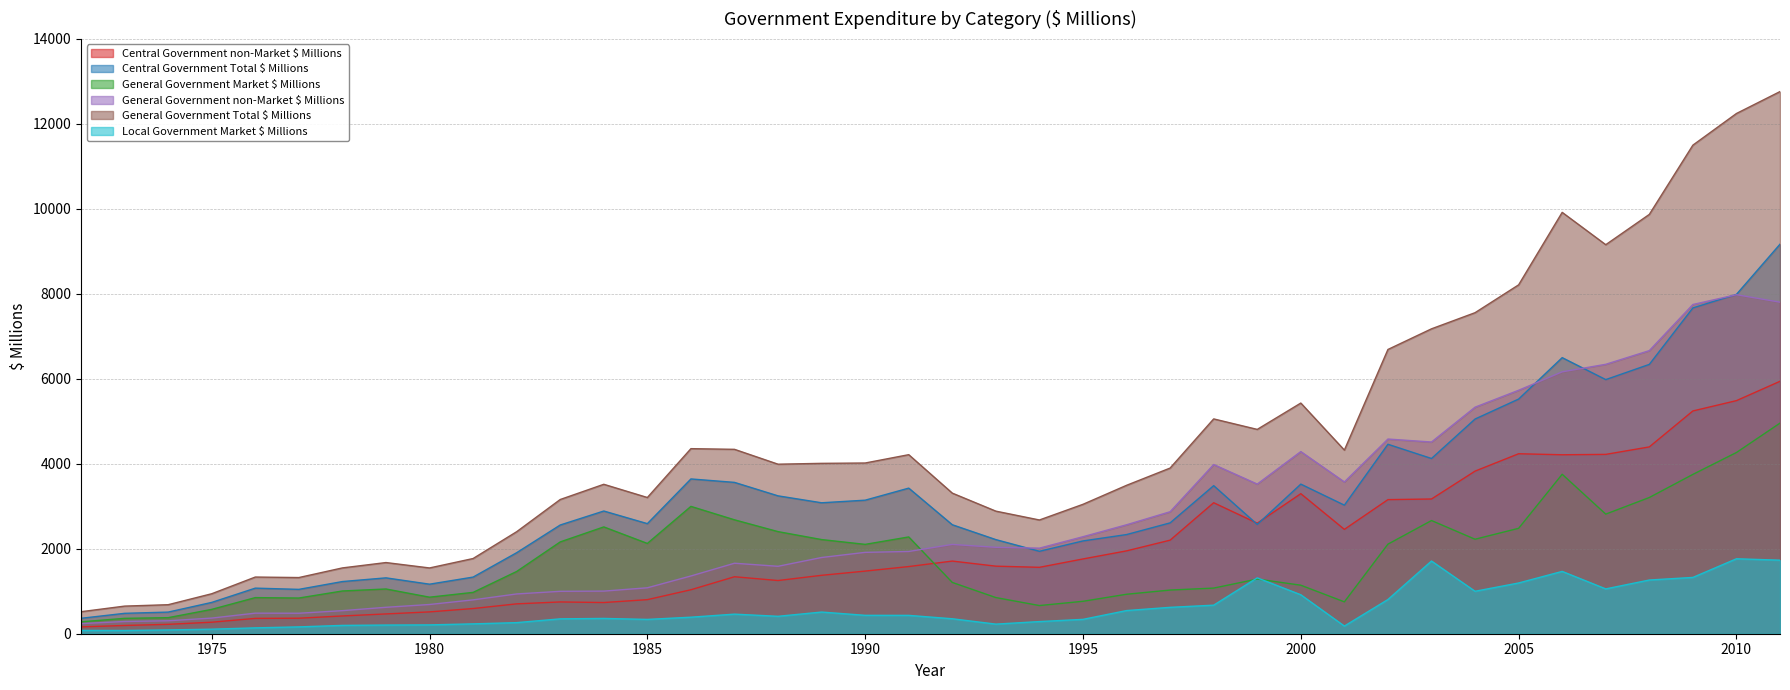

What is the difference between the maximum and minimum values in the Central Government Total $ Millions series?

8805